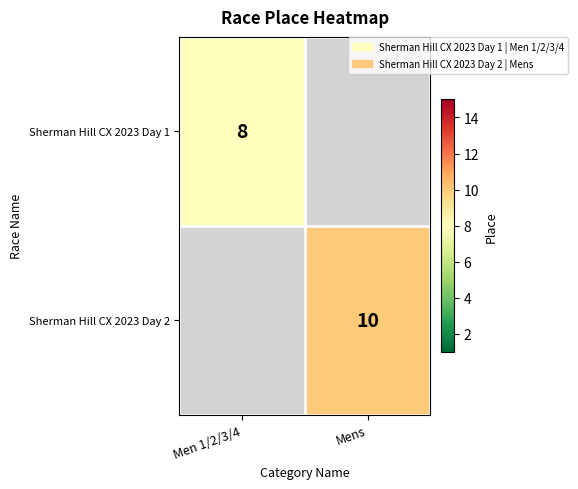

Is it true that Sherman Hill CX 2023 Day 2 equals 3 at Mens?

False